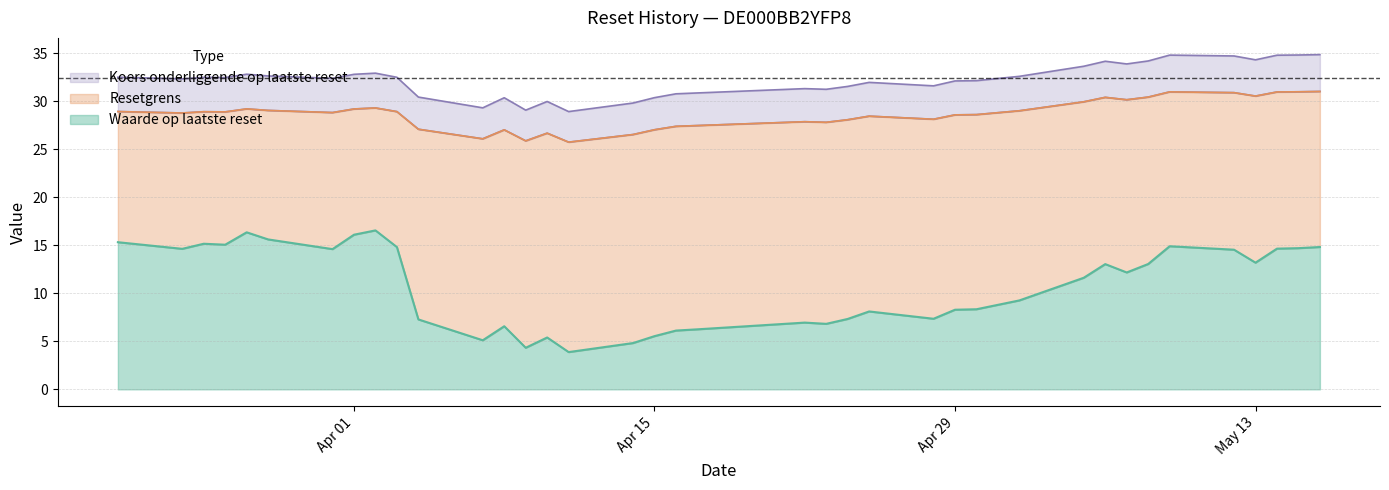

What is the sum of all Waarde op laatste reset values?

408.6